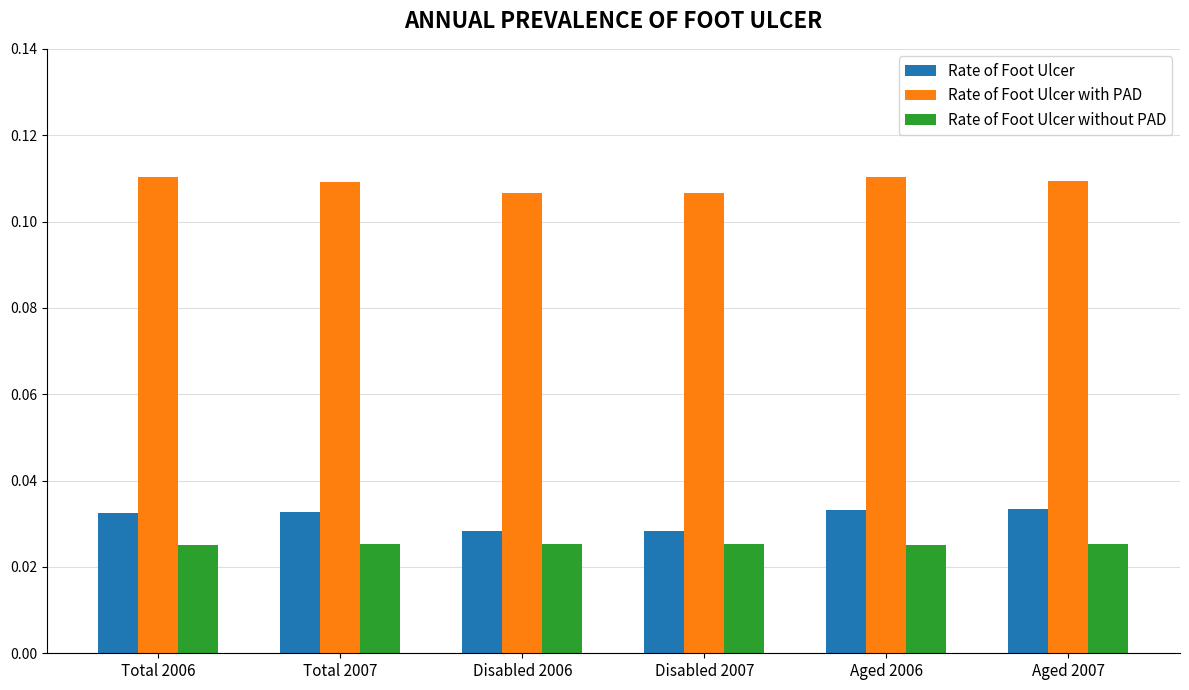

Does the chart contain stacked bars?

No